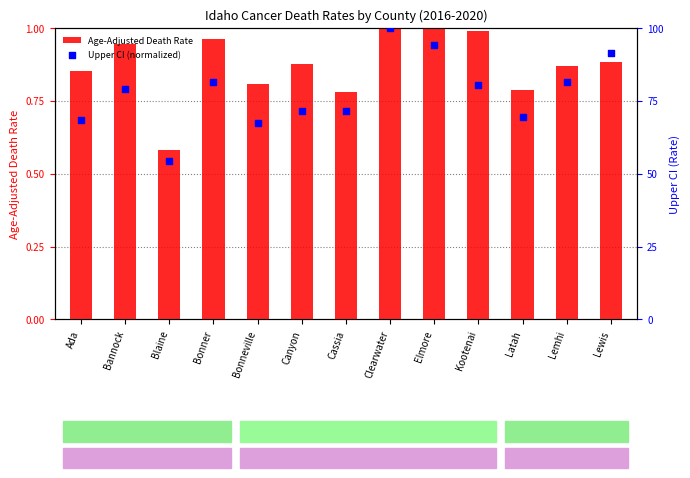

Which series has the largest Y range (max minus min)?

Upper CI (normalized)